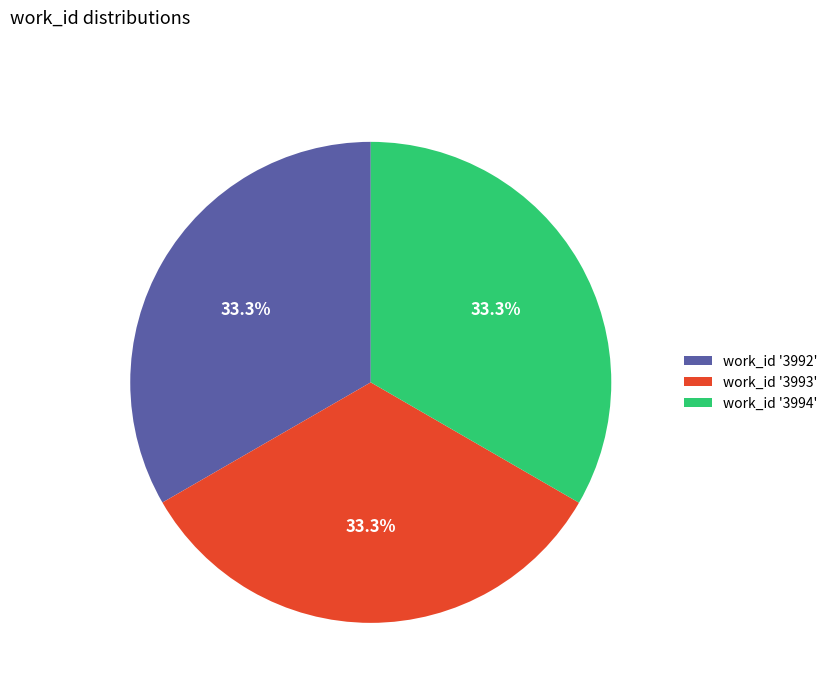

How many slices are in this pie chart?

3